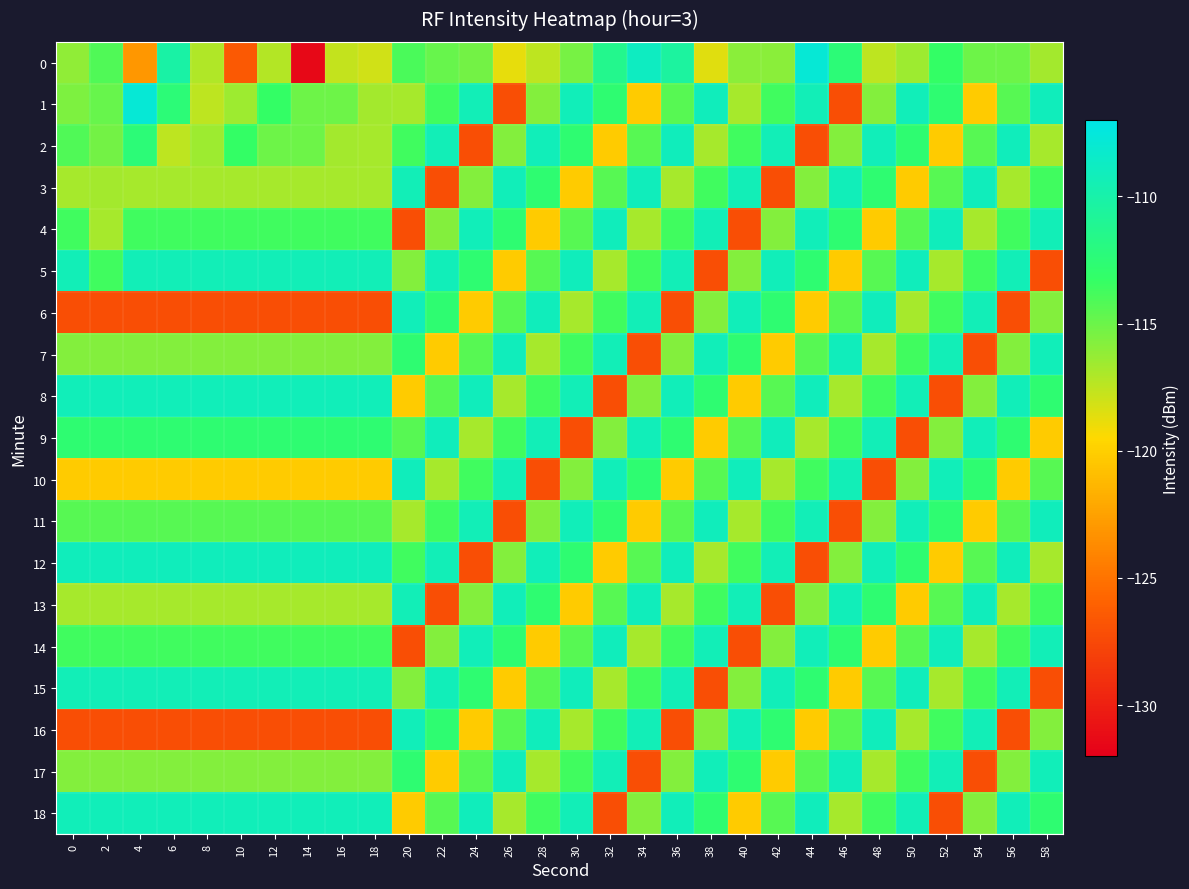

What is the total value across all series at 48?

-2177.5